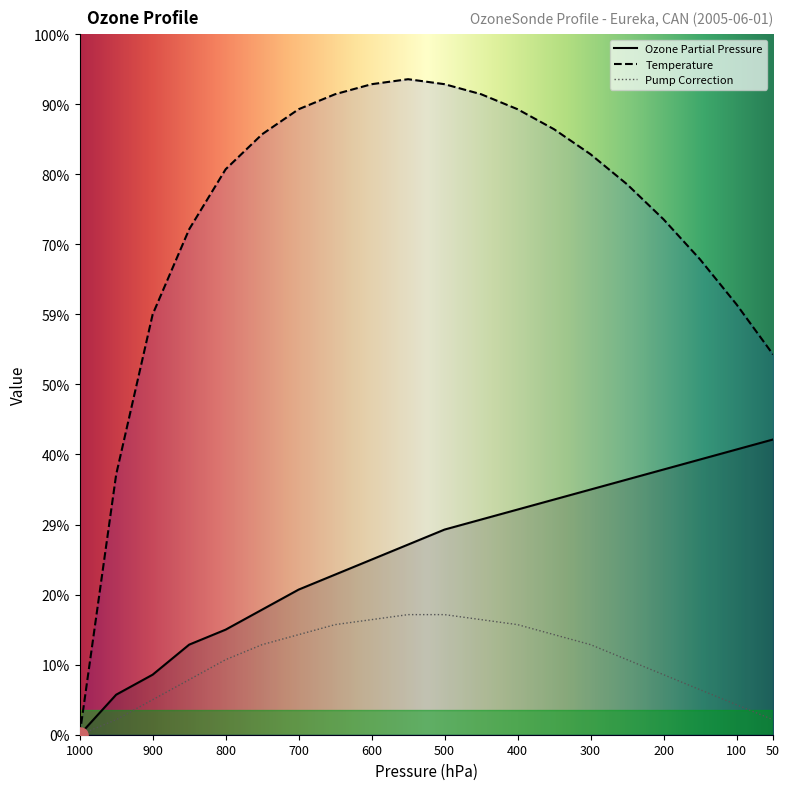

Which series has the largest total across all categories?

Temperature